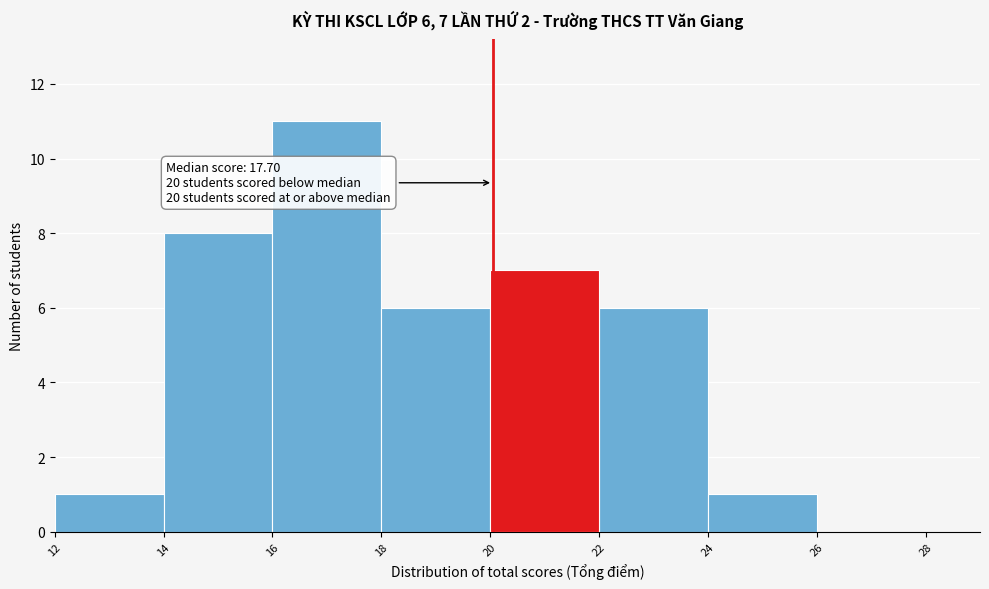

Which range on the x-axis has the tallest bar?

16 to 18